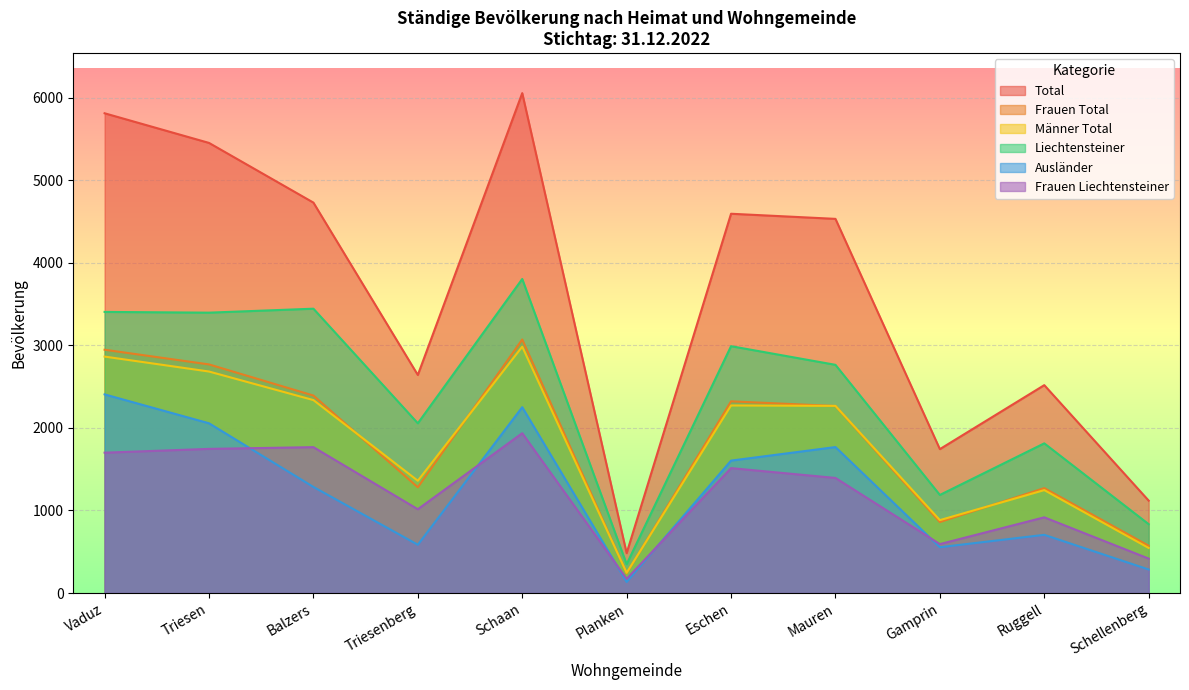

The Vaduz series shows 5345 at Liechtensteiner. True or false?

False